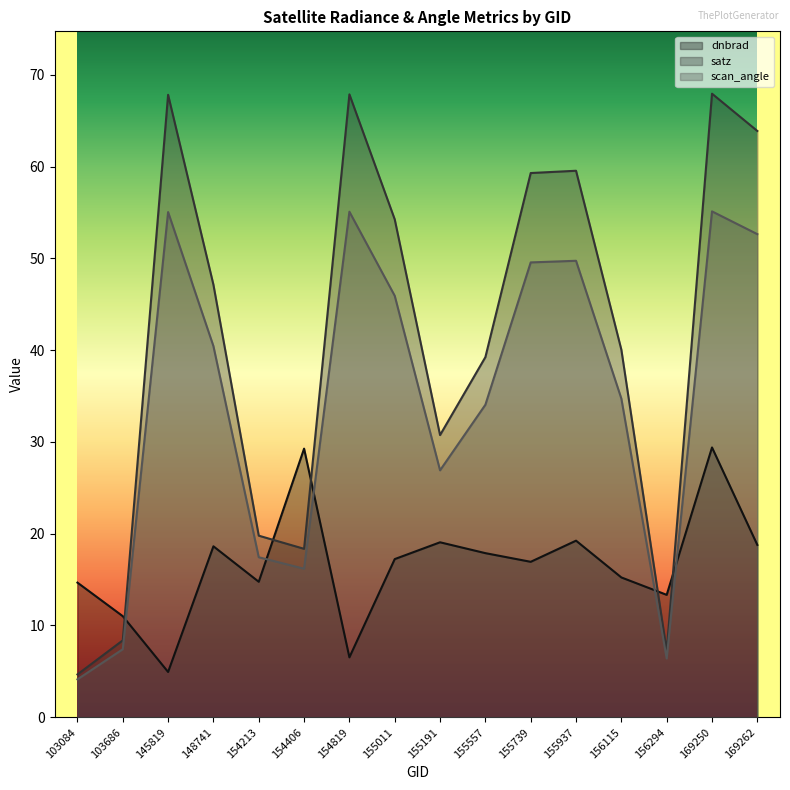

How many interior local valleys does the scan_angle series have?

3